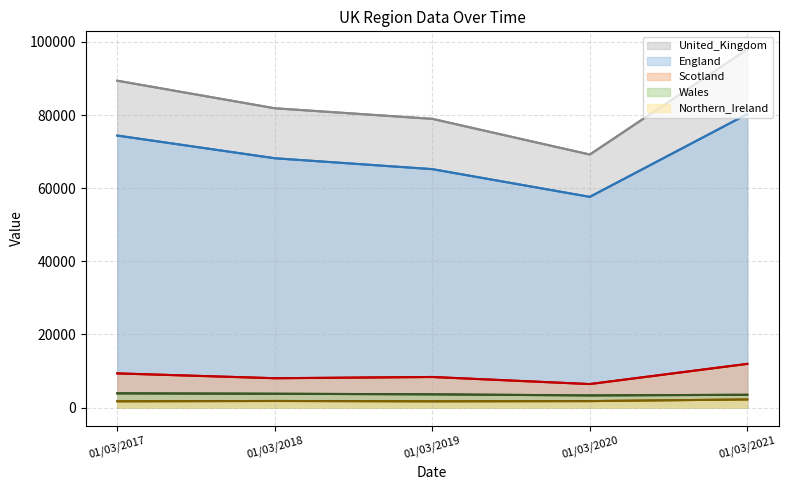

Does the chart have visible grid lines?

Yes